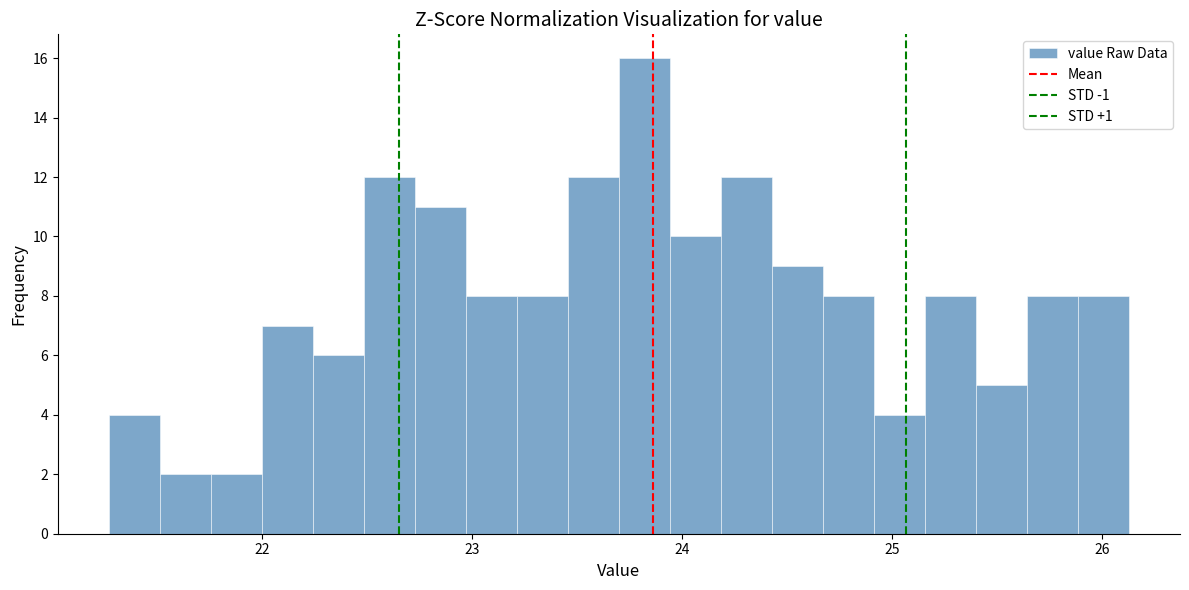

Around what value on the x-axis is the tallest bar? Give the approximate position of its centre, as read against the axis.

23.8